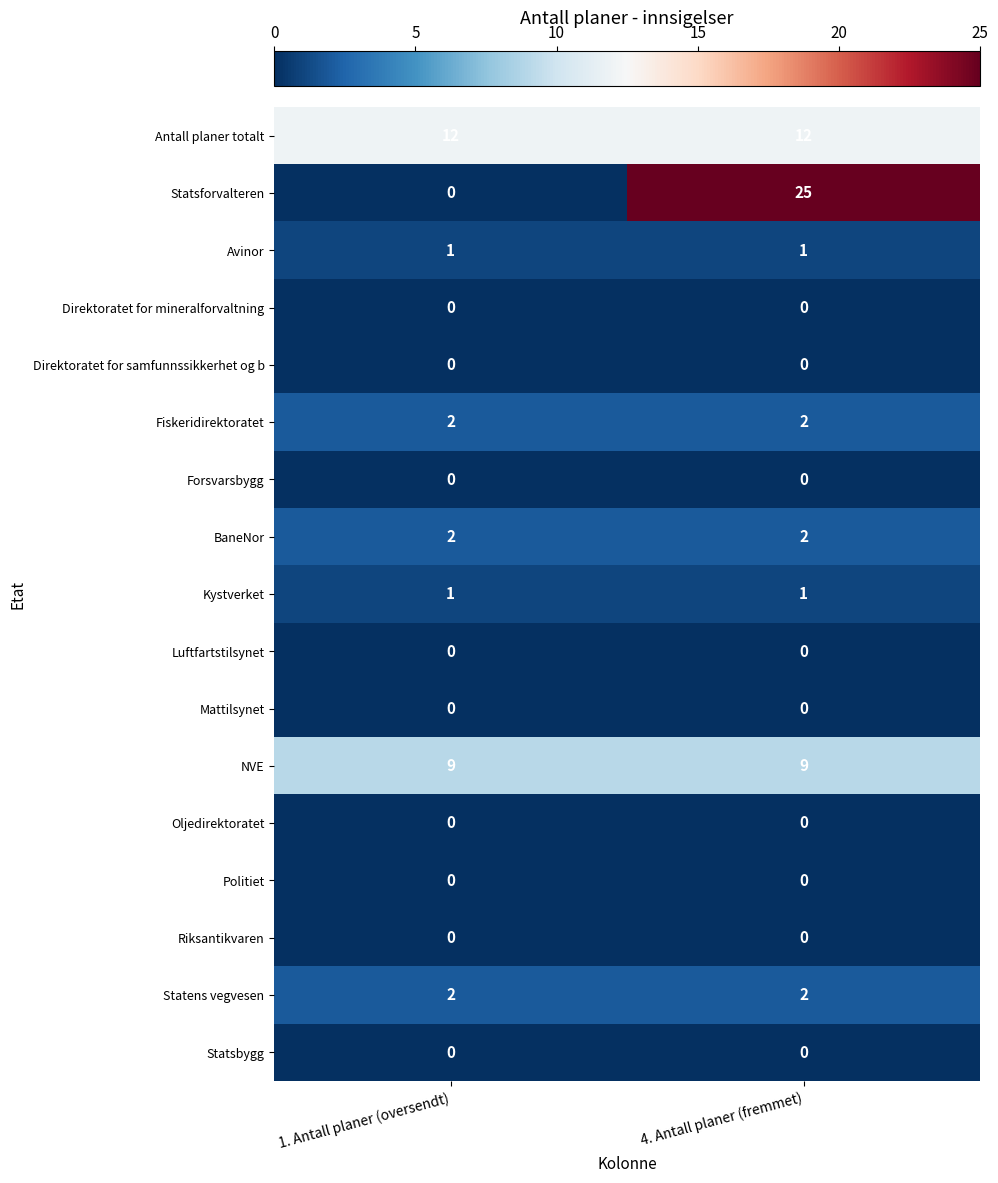

Which series has the largest total across all categories?

Statsforvalteren